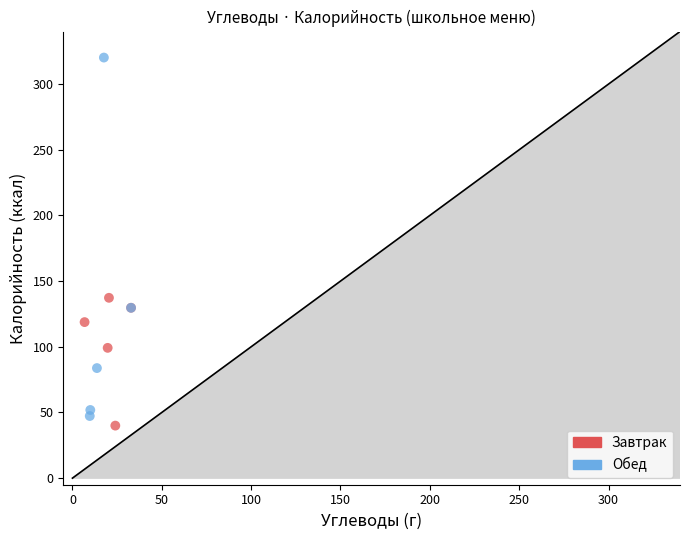

Which series has the largest Y range (max minus min)?

Обед